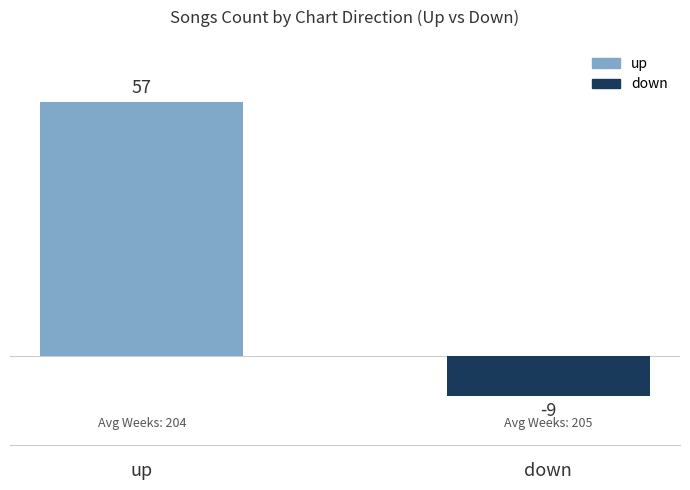

The value at up is 57. True or false?

True